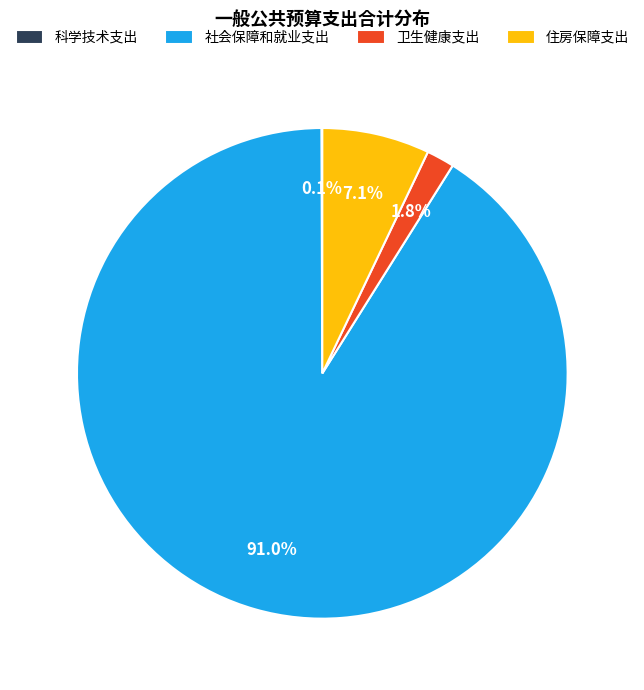

What portion of the pie excludes 住房保障支出?

92.9%